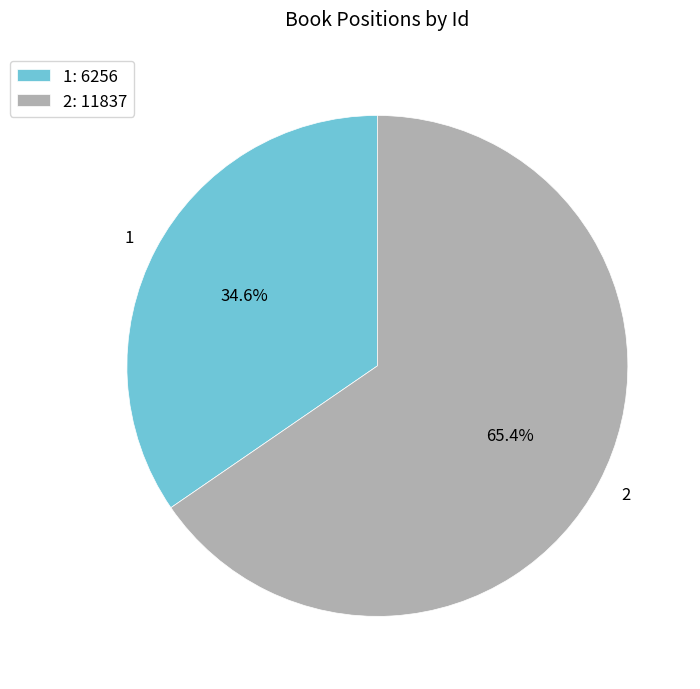

Is there any slice that represents more than half of the pie?

Yes